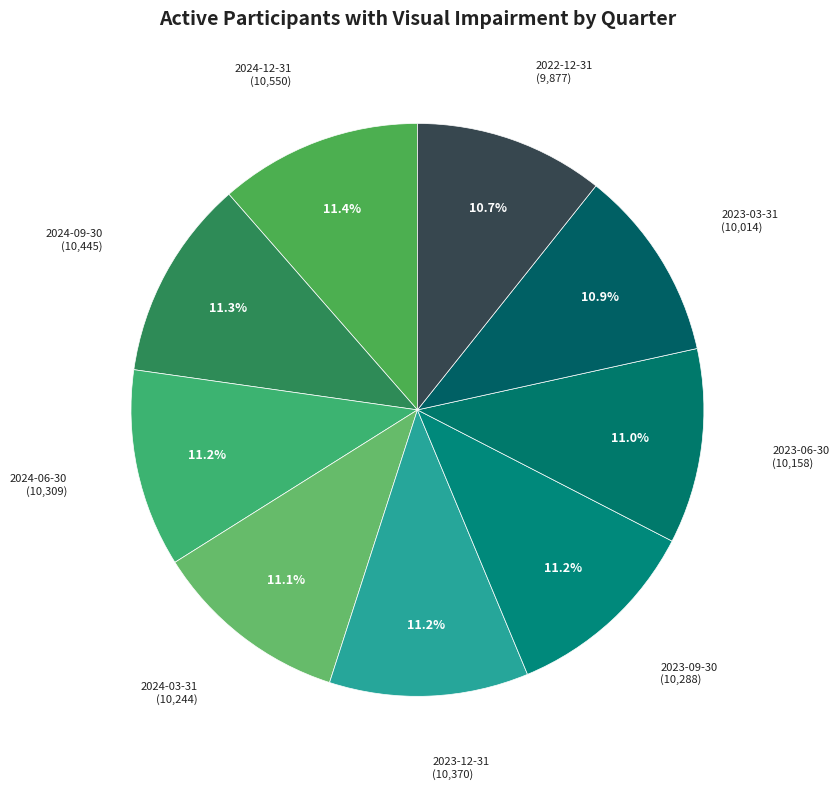

Combined, what portion of the pie is 2023-03-31 and 2023-06-30?

21.9%